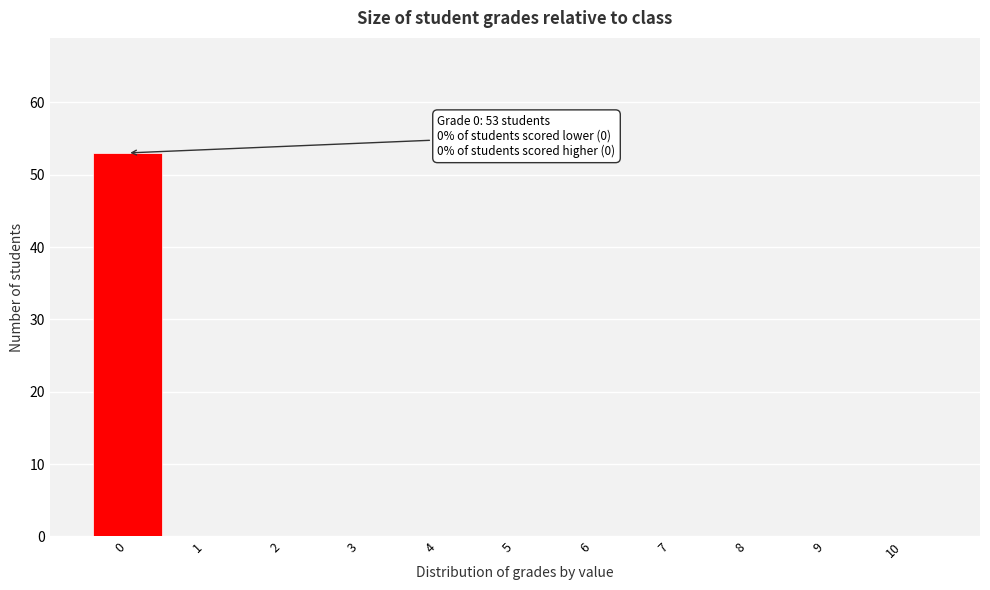

Over which range of the x-axis is the bar tallest?

-0.5 to 0.5